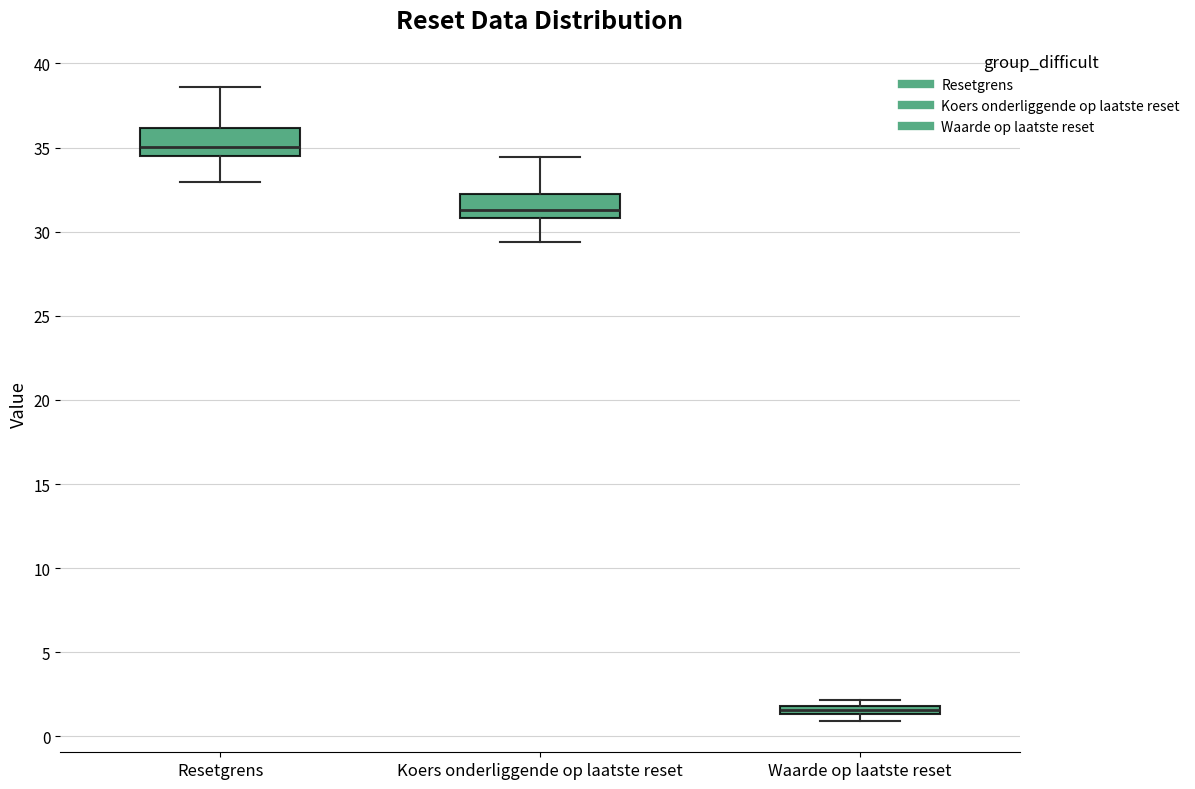

Where is the lower edge of the box for Waarde op laatste reset on the y-axis? The values are not printed on the chart, so give them approximately, as read against the axis.

1.5